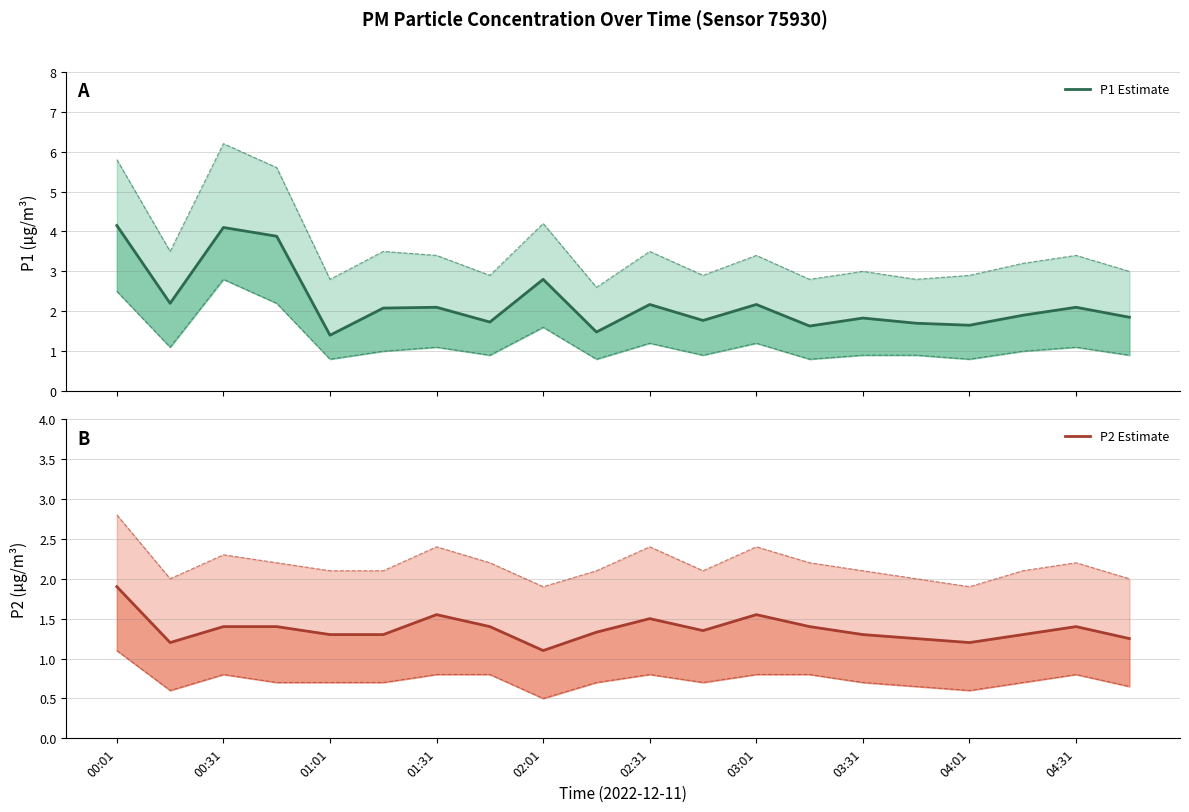

At which category is the sum across all series the highest?

00:01